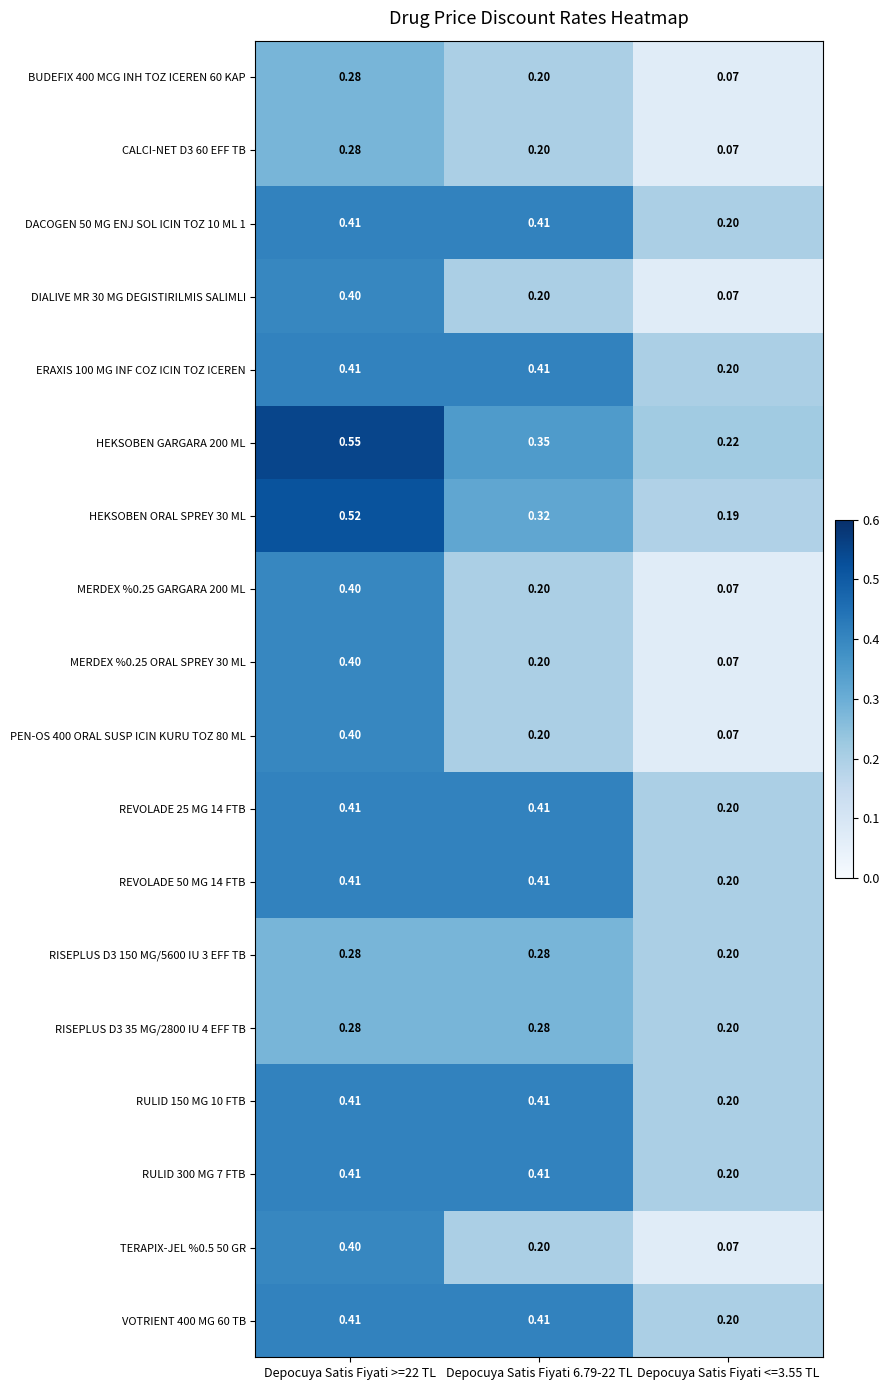

Is the value of HEKSOBEN GARGARA 200 ML at Depocuya Satis Fiyati >=22 TL greater than the value of RULID 150 MG 10 FTB at Depocuya Satis Fiyati 6.79-22 TL?

Yes